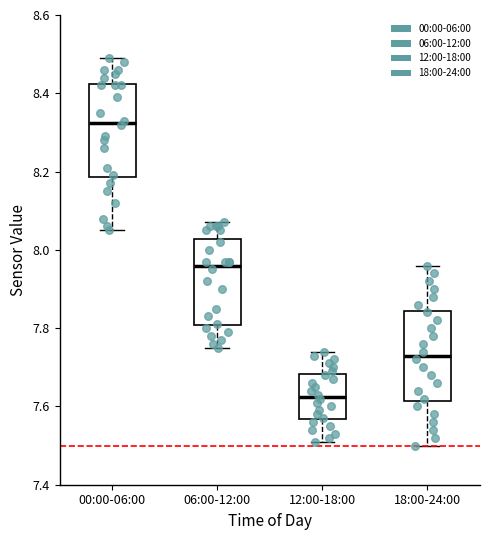

Reading left to right, transcribe this box plot: for each box, give where its median line is, the range the box spans, and where its two whiskers end, as read against the y-axis. The values are not printed on the chart, so give them approximately, as read against the axis.

00:00-06:00: median 8.32, box 8.18 to 8.42, whiskers 8.06 to 8.50
06:00-12:00: median 7.96, box 7.80 to 8.02, whiskers 7.76 to 8.08
12:00-18:00: median 7.62, box 7.56 to 7.68, whiskers 7.52 to 7.74
18:00-24:00: median 7.74, box 7.62 to 7.84, whiskers 7.50 to 7.96